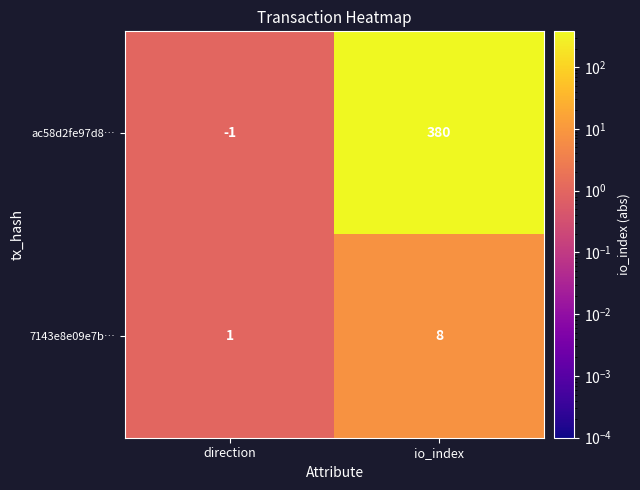

Which label corresponds to the largest value in the chart?

io_index